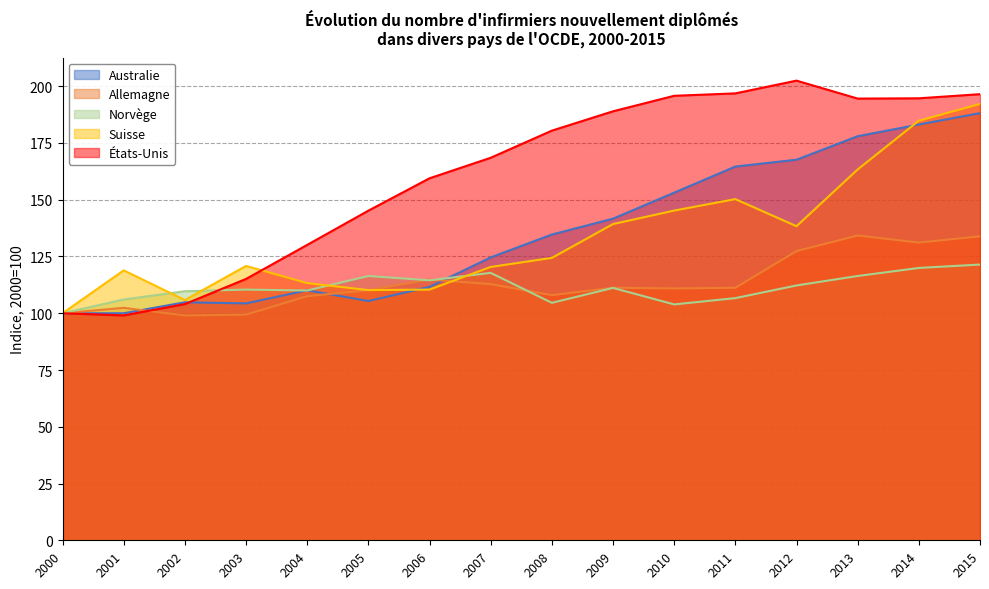

What are all the series names shown in the legend?

Australie, Allemagne, Norvège, Suisse, États-Unis